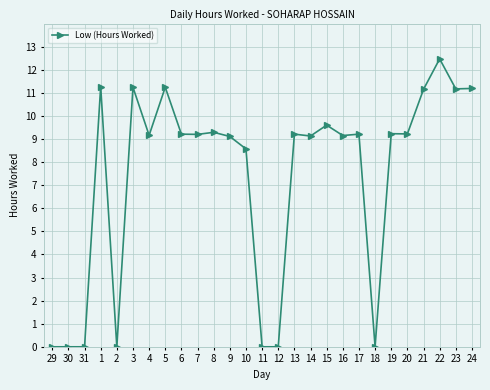

What is the sum of all values?

199.0